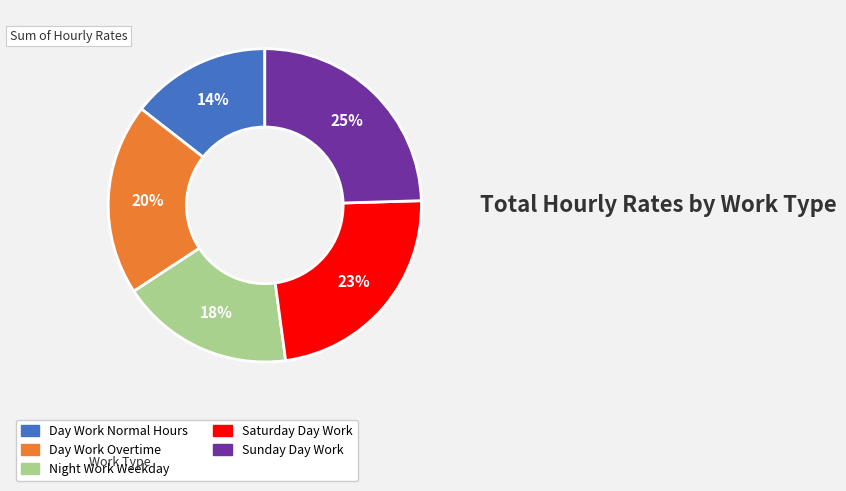

To the nearest percent, what is the average slice percentage?

20%